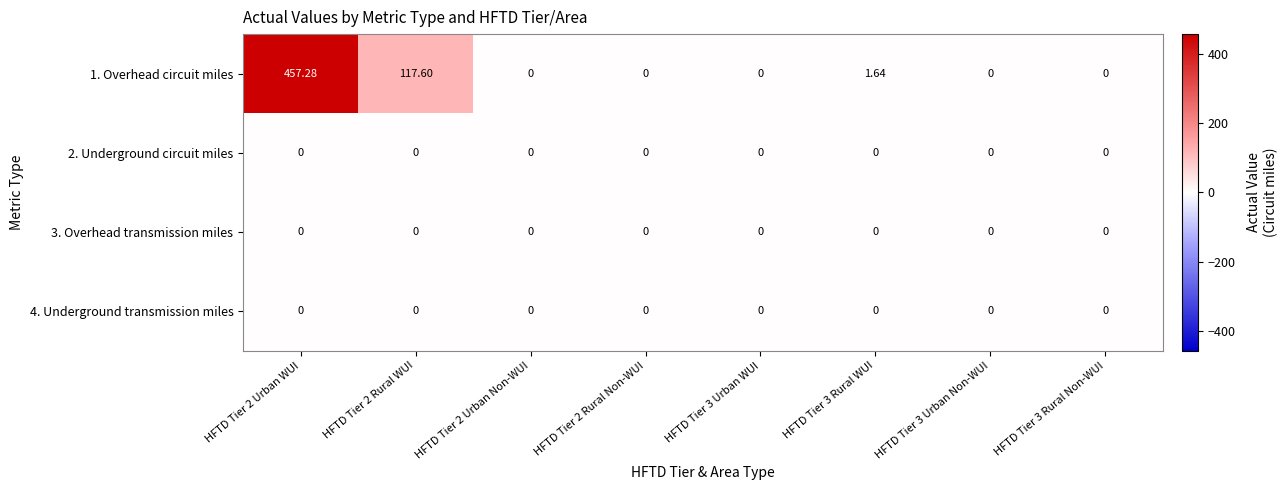

Is the value of 2. Underground circuit miles at HFTD Tier 3 Urban Non-WUI greater than the value of 1. Overhead circuit miles at HFTD Tier 2 Rural WUI?

No